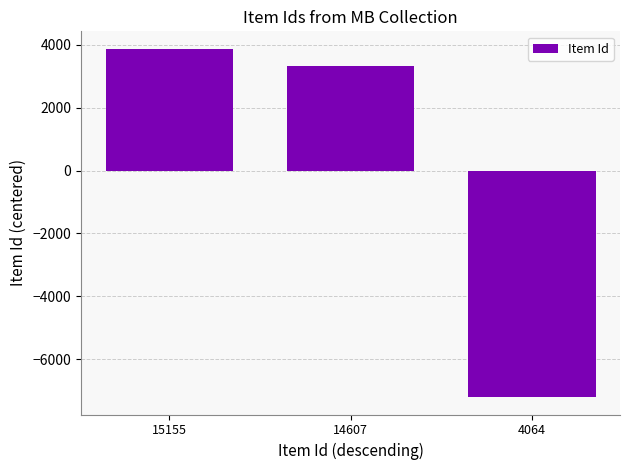

What is the difference between the second highest and minimum values?

10543.0